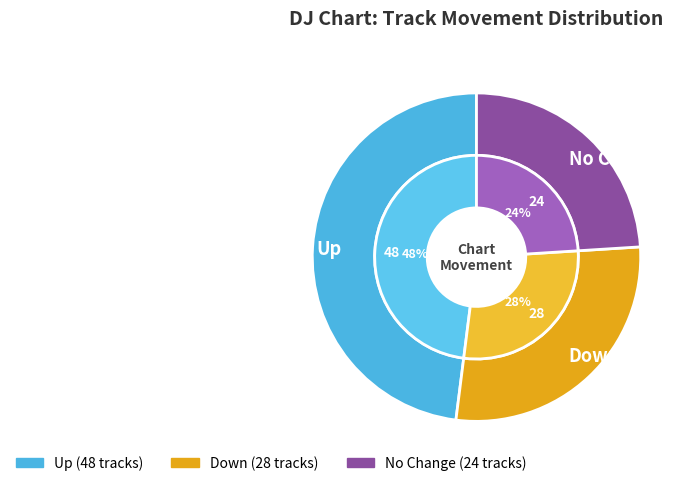

The - slice represents 14% of the pie. True or false?

False